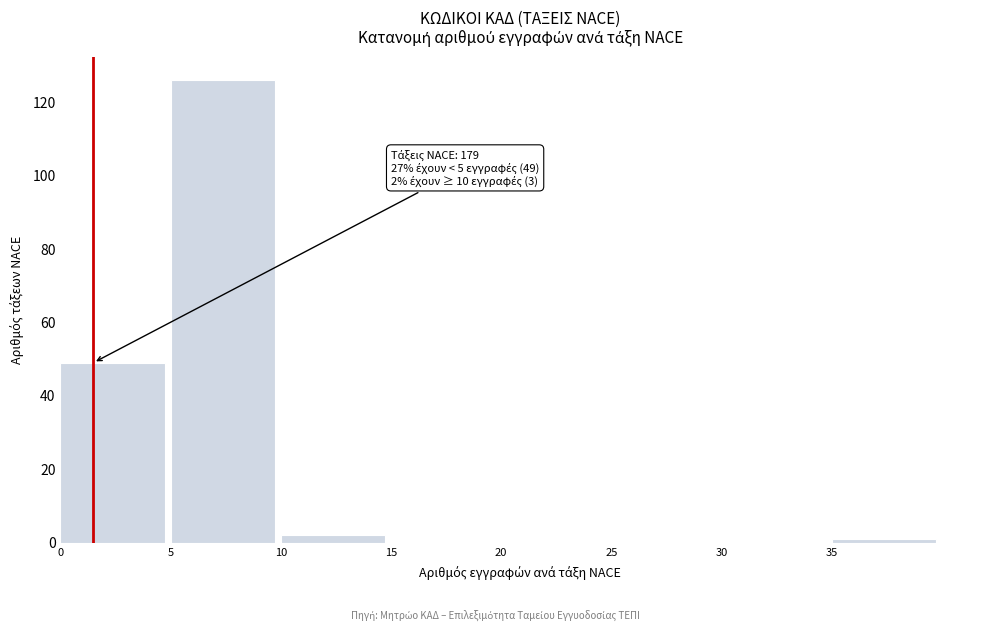

Which range on the x-axis has the tallest bar?

5 to 10